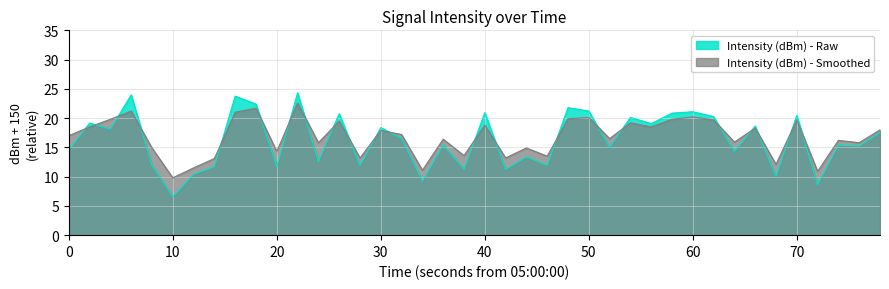

True or false: Intensity (dBm) - Raw has a value of 7.2 at 20.

False